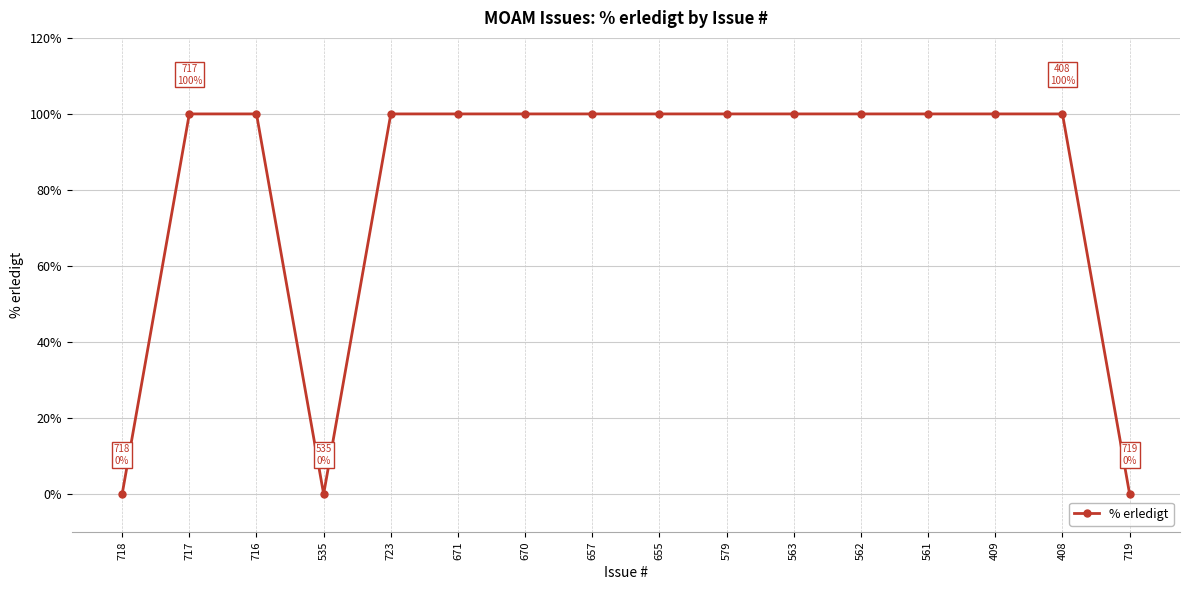

At which category does the data reach its first local valley?

535